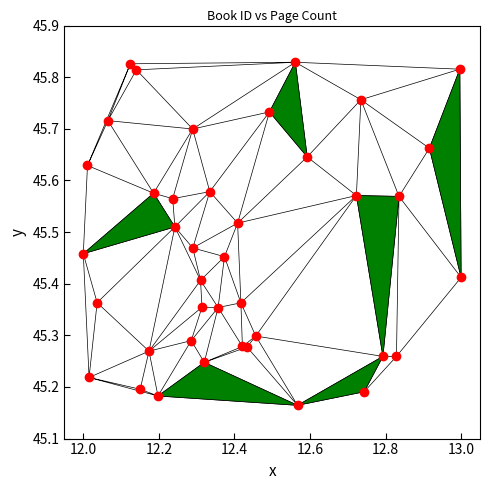

What is the range of X values (max minus min)?

1.0